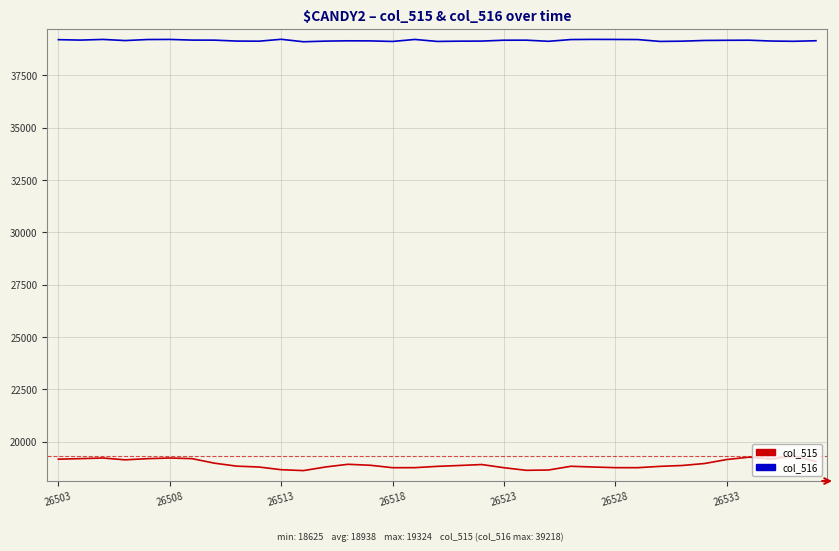

List the series in order of their peak value, highest first.

col_516, col_515